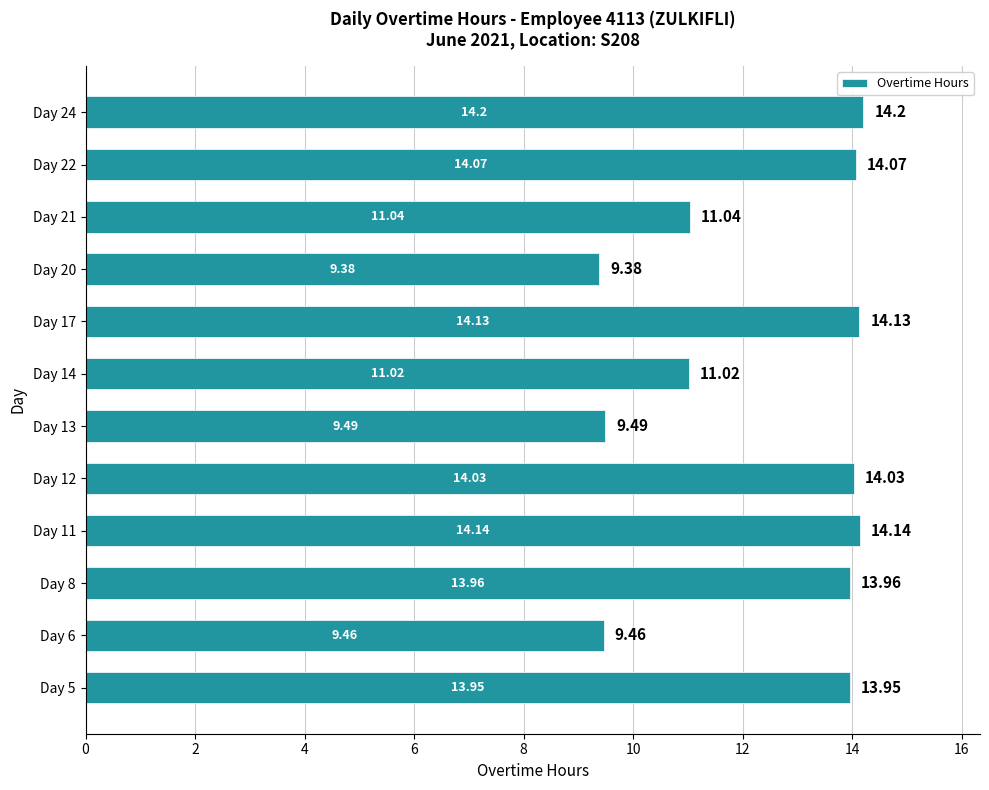

At which label is the value closest to 11?

Day 14